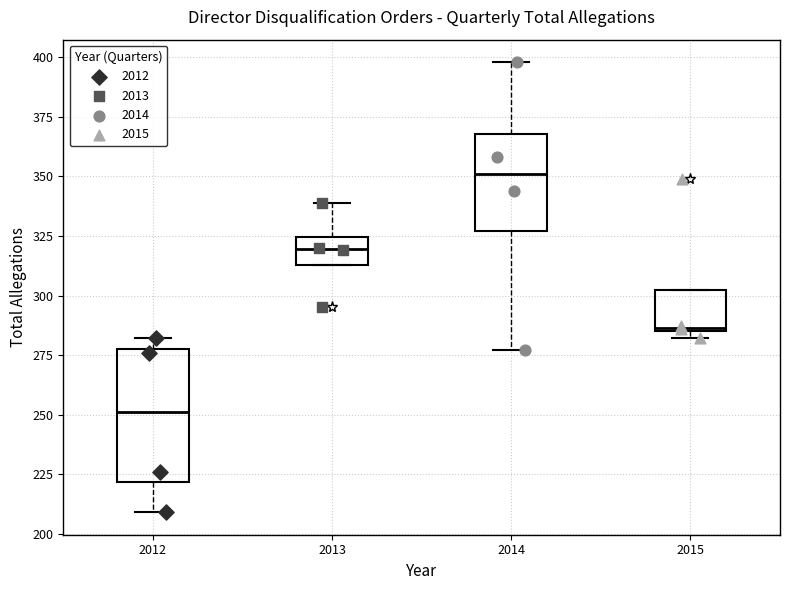

Comparing the boxes themselves (not the whiskers), which one is the tallest?

2012